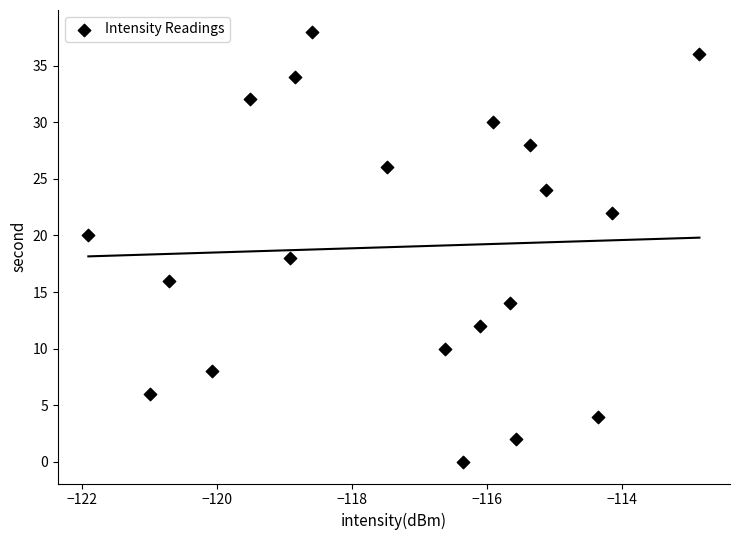

What is the range of Y values (max minus min)?

38